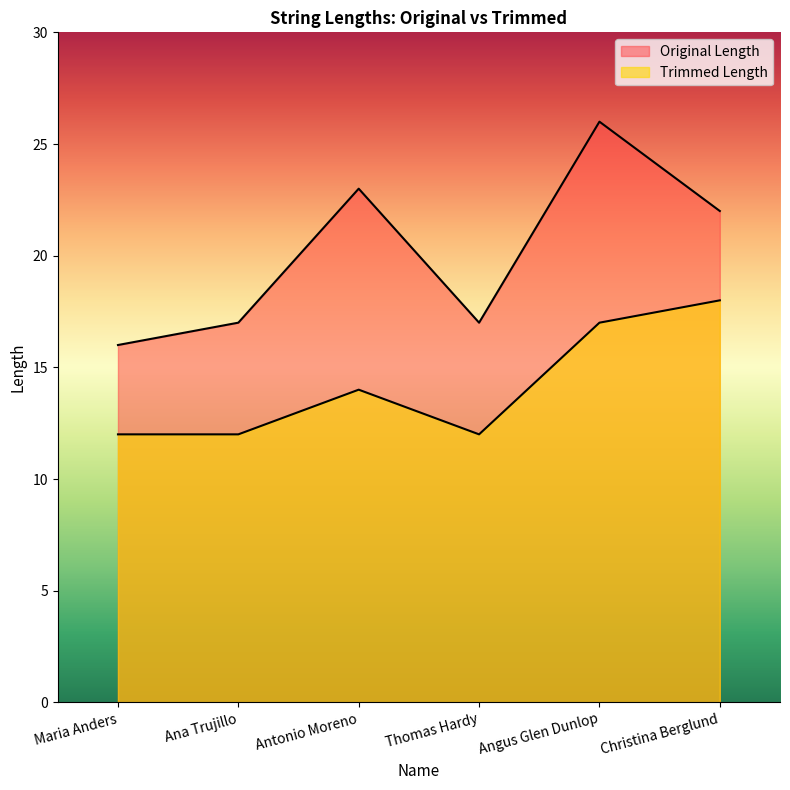

What is the value of the Trimmed Length point at the 4th from the left?

12